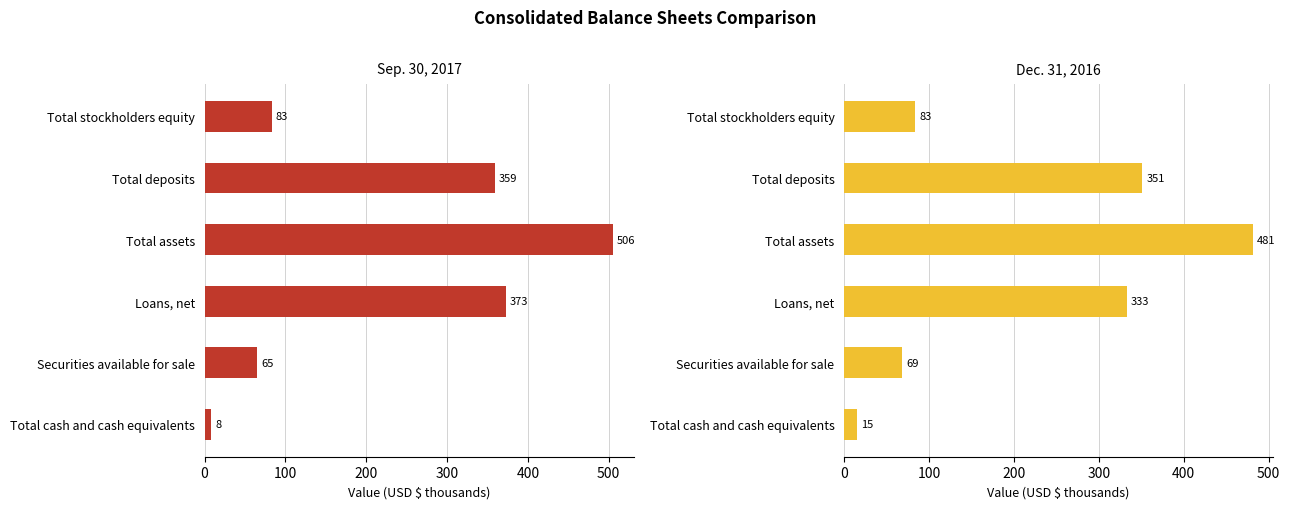

At how many categories does at least one series exceed 282?

3